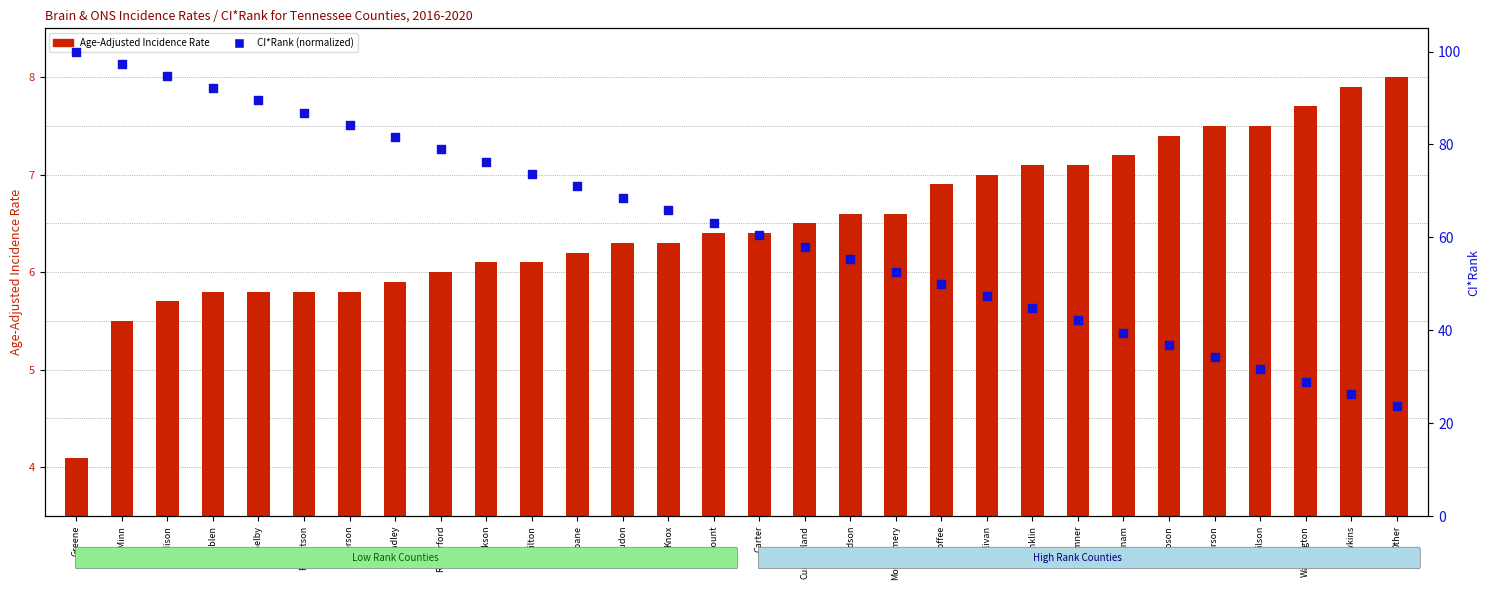

At how many categories does at least one series exceed 47?

21